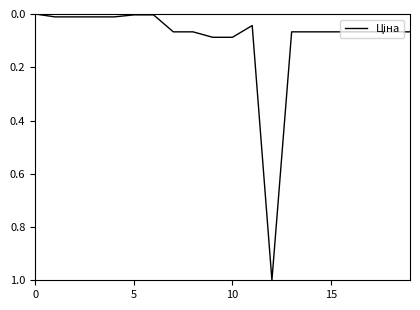

What is the sum of all values?

1.9